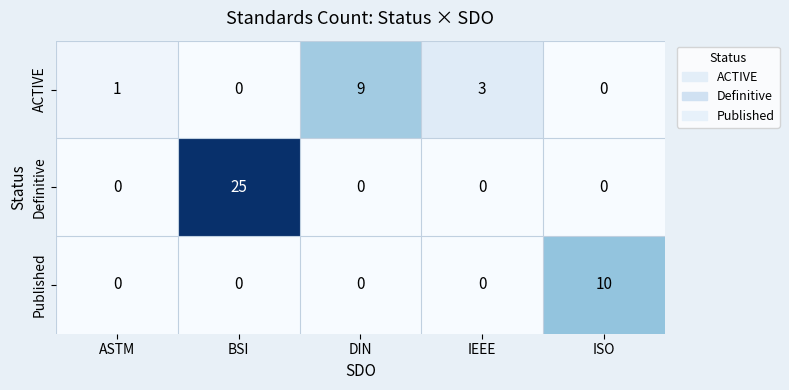

At which category is the sum across all series the highest?

BSI